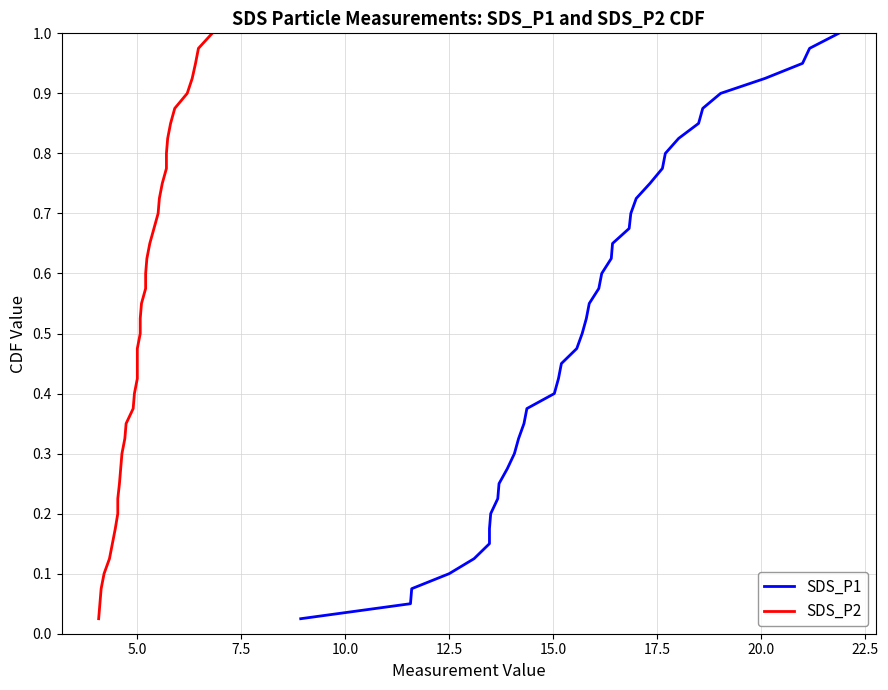

What are all the series names shown in the legend?

SDS_P1, SDS_P2